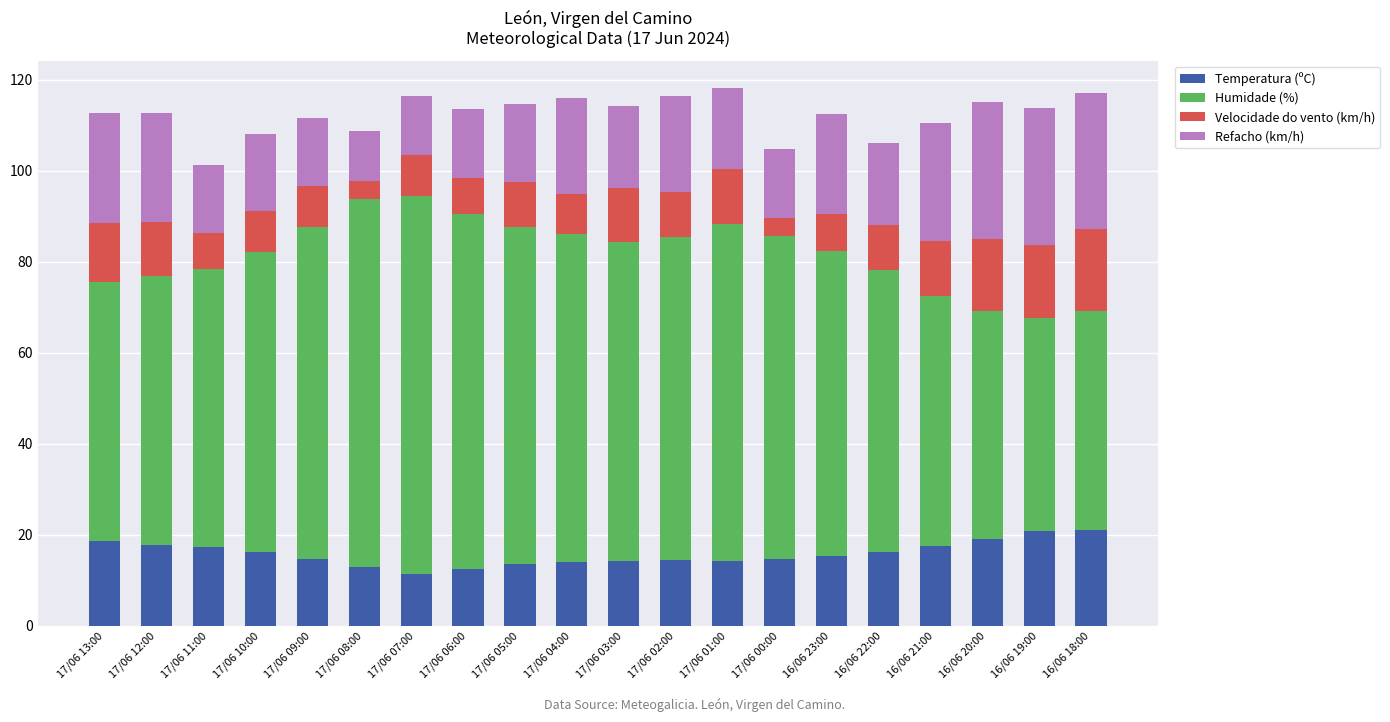

What is the difference between the maximum and minimum values in the Temperatura (ºC) series?

9.7